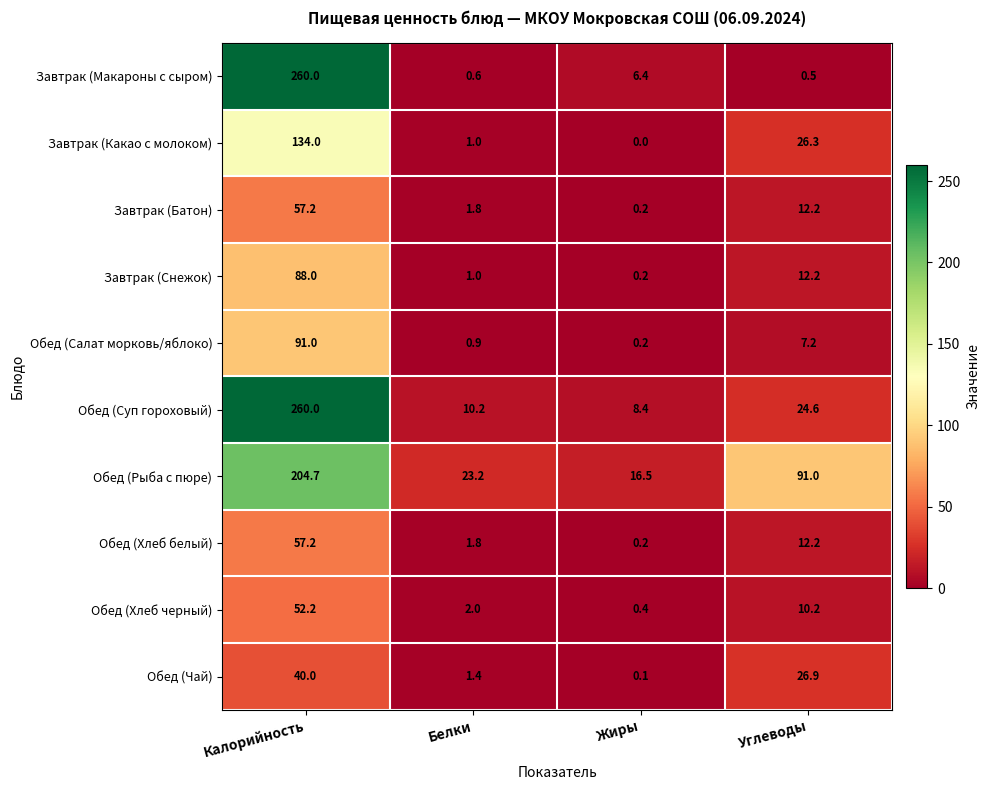

Is the value of Завтрак (Какао с молоком) at Жиры greater than the value of Обед (Салат морковь/яблоко) at Белки?

No